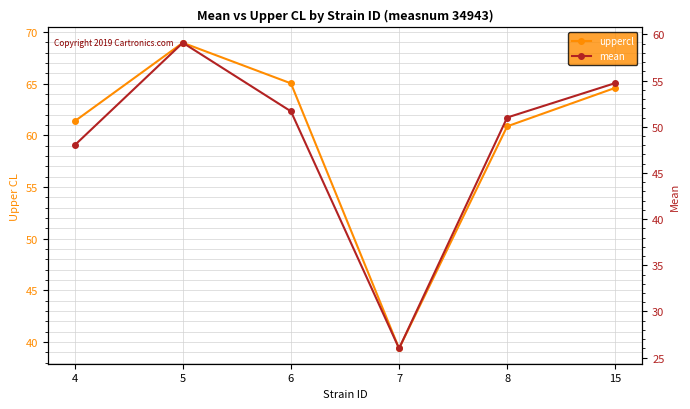

Reading left to right, transcribe all the data shown in this chart.

uppercl: 61.4	69.0	65.0	39.4	60.9	64.6
mean: 48.0	59.1	51.7	26.0	51.0	54.7